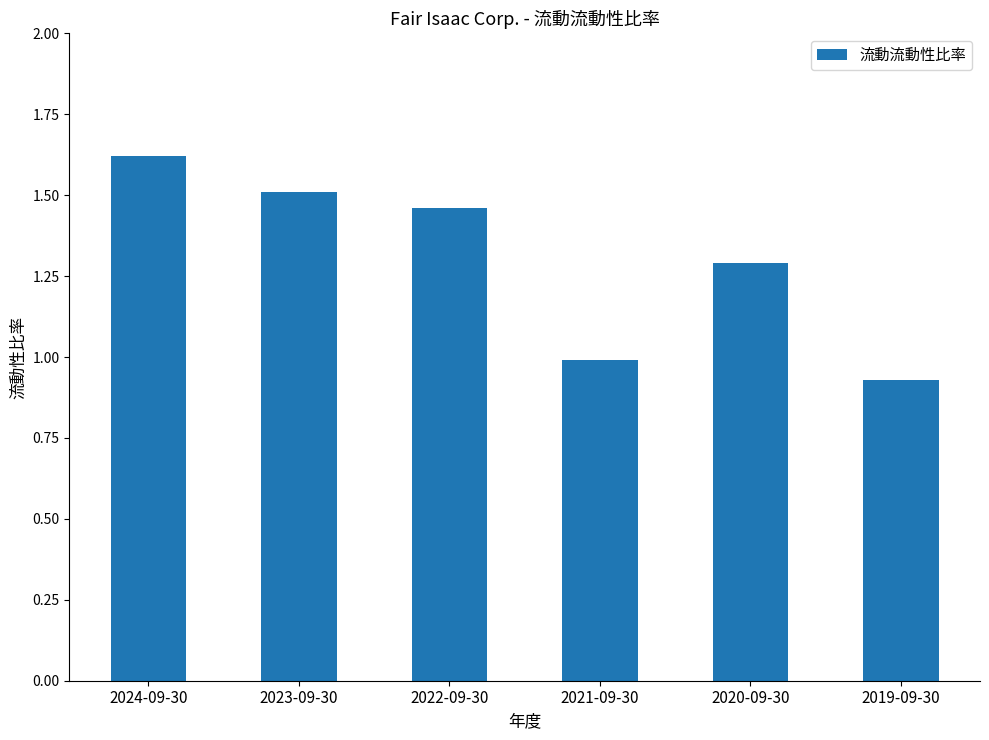

Which label corresponds to the smallest value in the chart?

2019-09-30